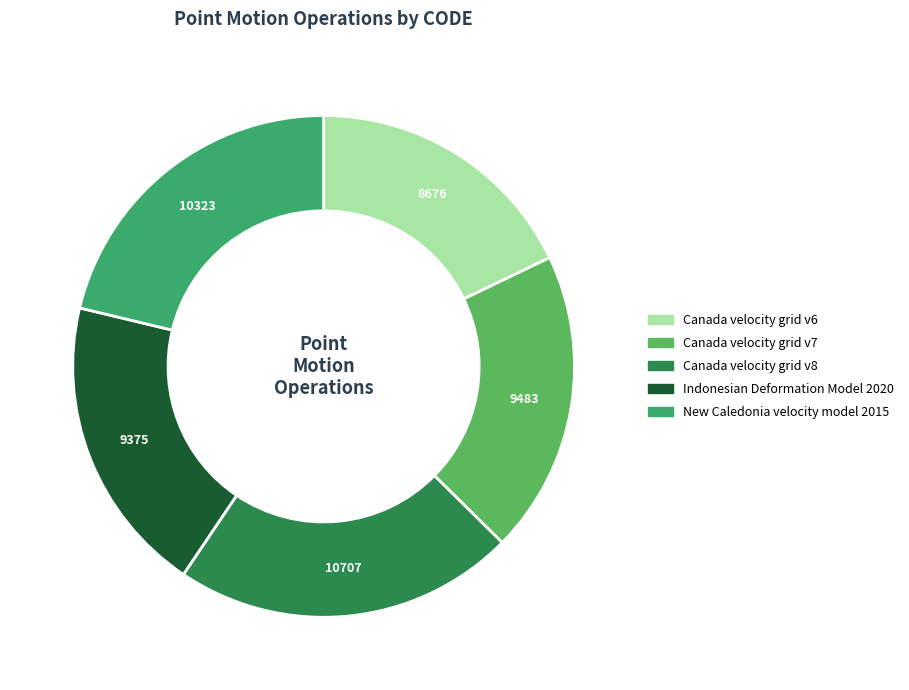

Does any single category account for the majority?

No